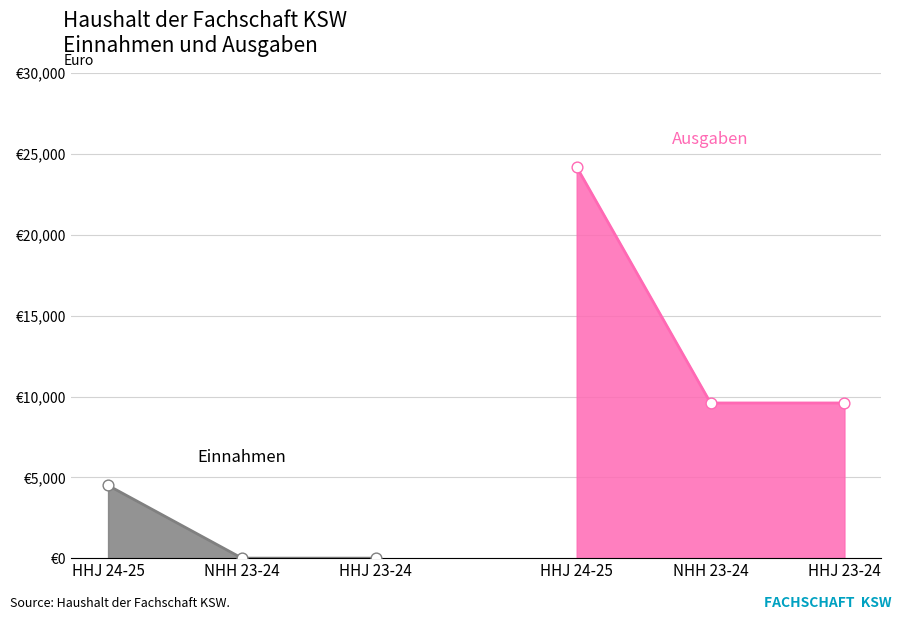

Which series has the largest total across all categories?

Ausgaben